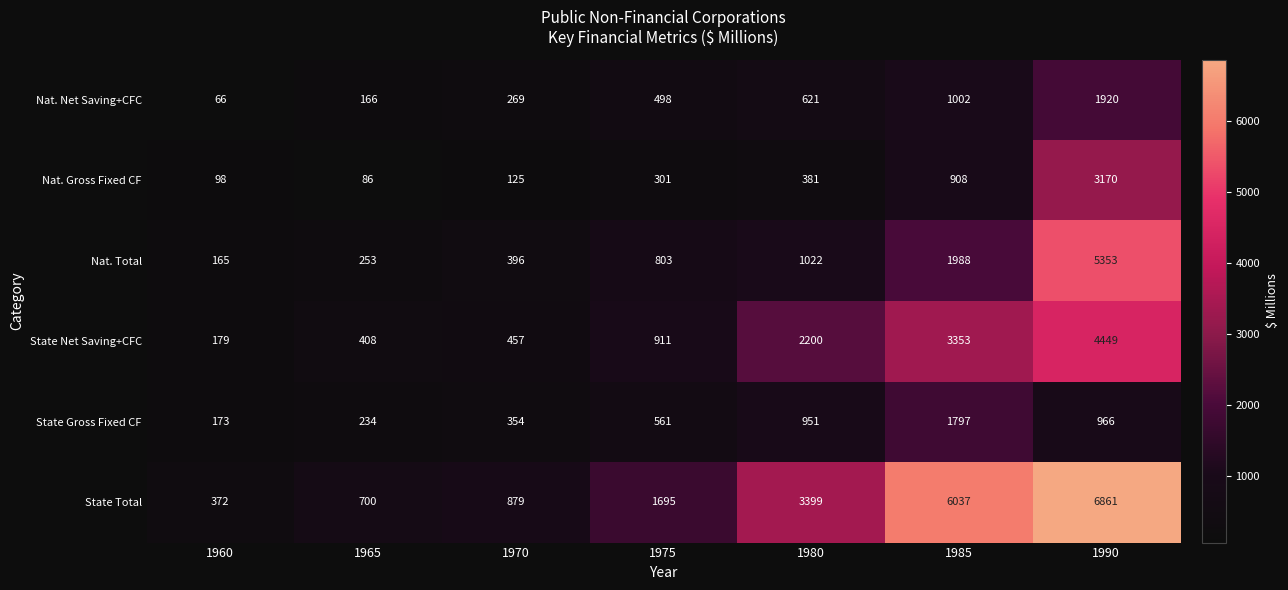

Is the value of Nat. Gross Fixed CF at 1960 greater than the value of State Net Saving+CFC at 1960?

No